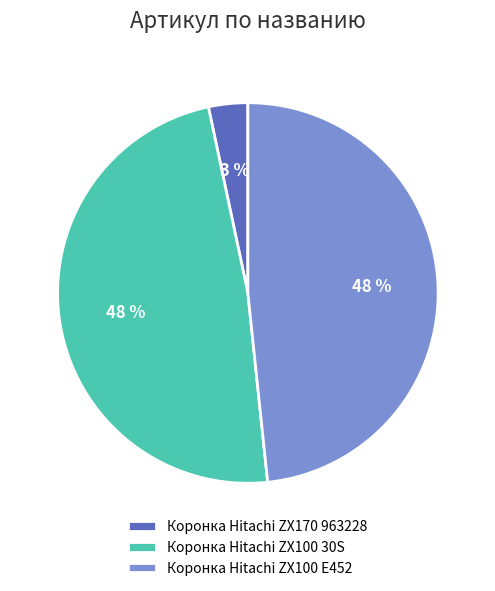

Is Коронка Hitachi ZX170 963228 the majority of the pie?

No